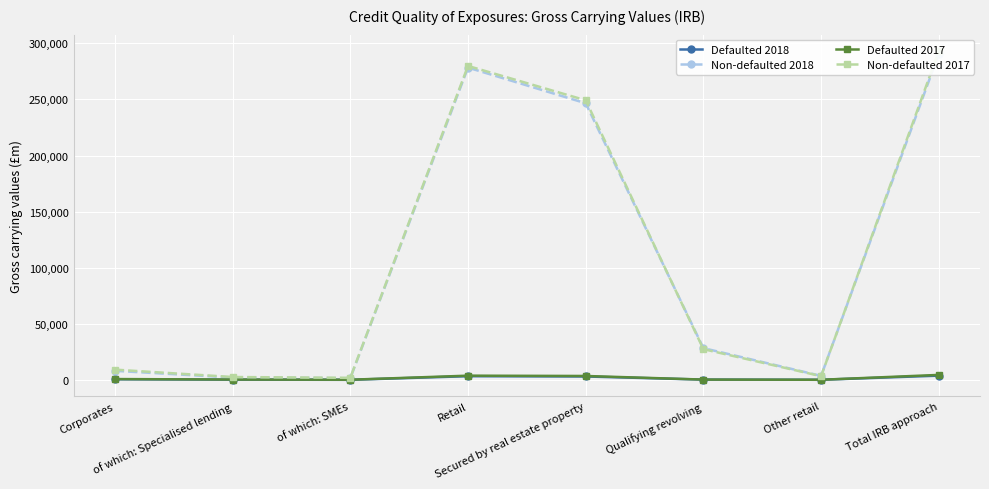

Which series has the widest spread of values?

Non-defaulted 2017